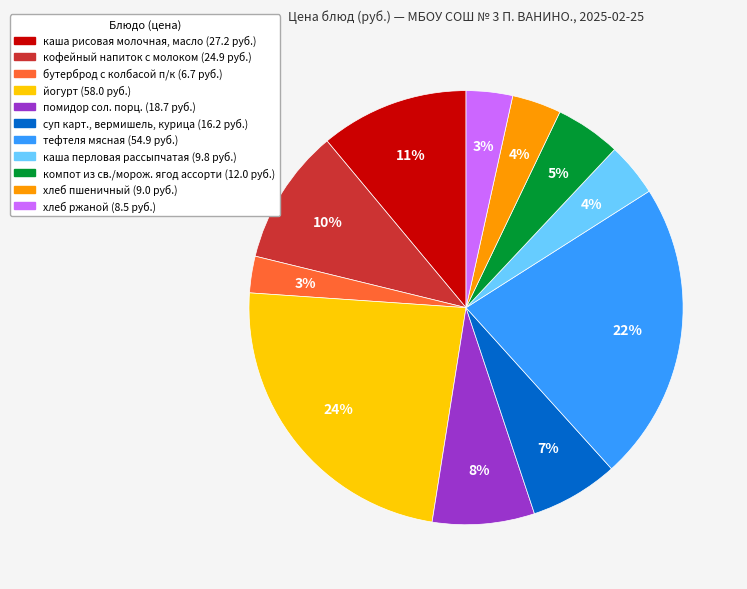

Do хлеб пшеничный and помидор сол. порц. together represent more than half of the pie?

No